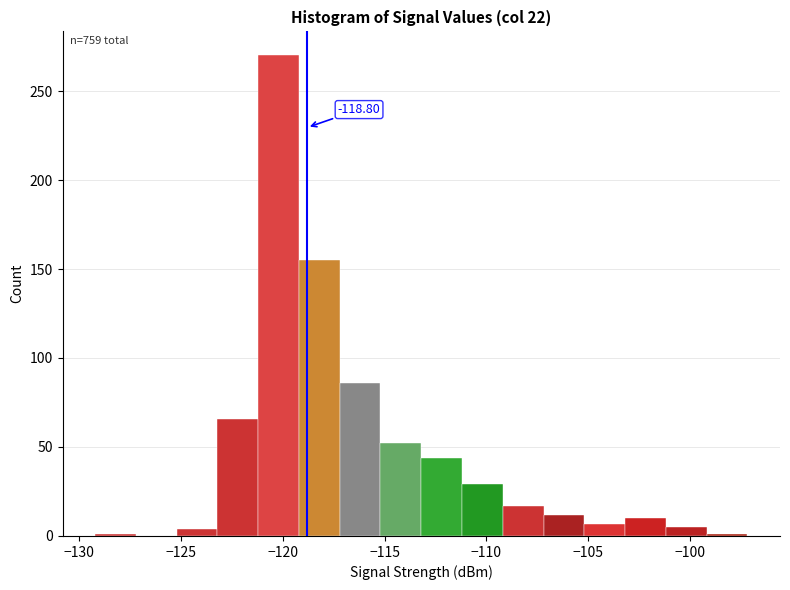

Which range on the x-axis has the tallest bar?

-121.2 to -119.2